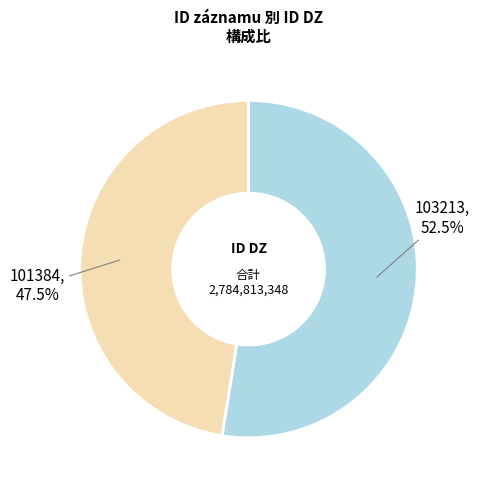

Does 103213 represent more than half of the total?

Yes